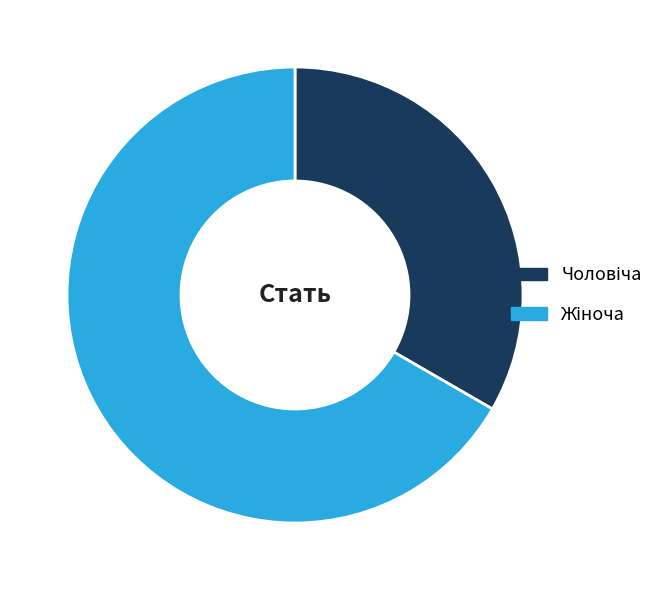

Is there any slice that represents more than half of the pie?

Yes